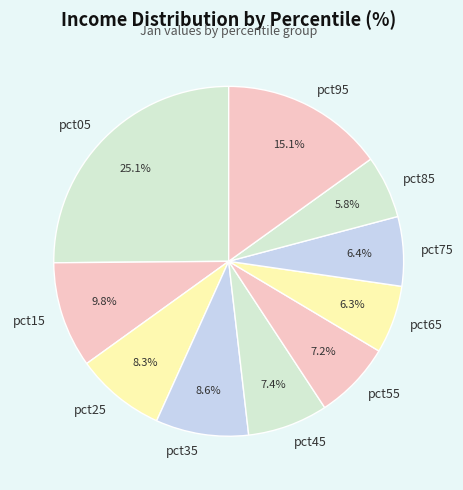

Is pct25 the majority of the pie?

No